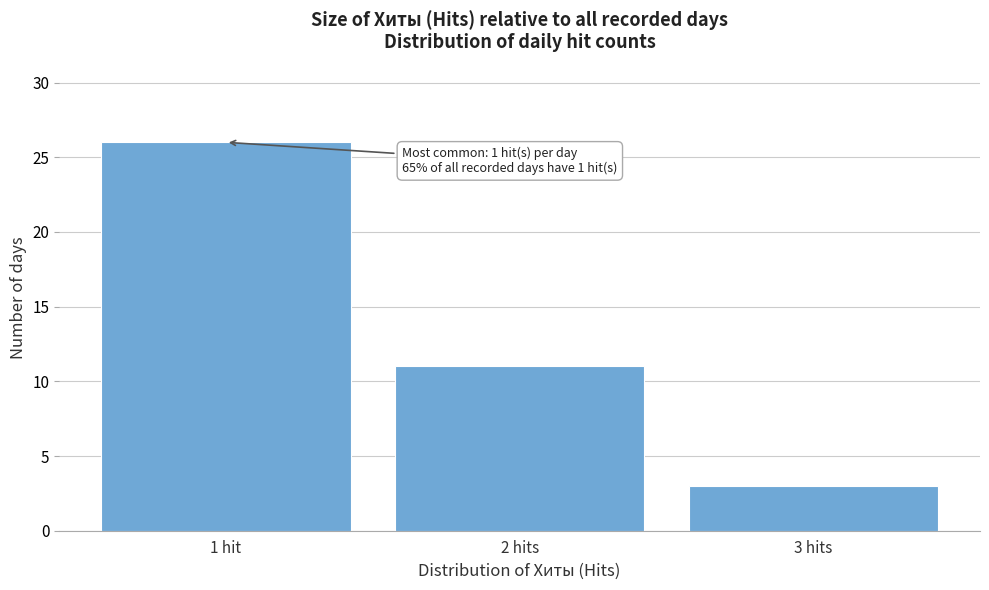

Reading left to right, extract all data points from this chart.

26	11	3